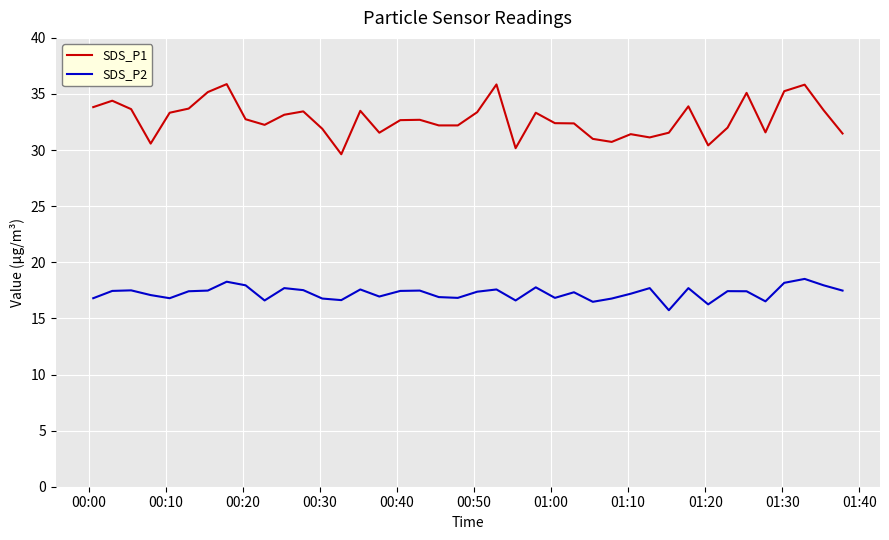

Which series has the largest total across all categories?

SDS_P1